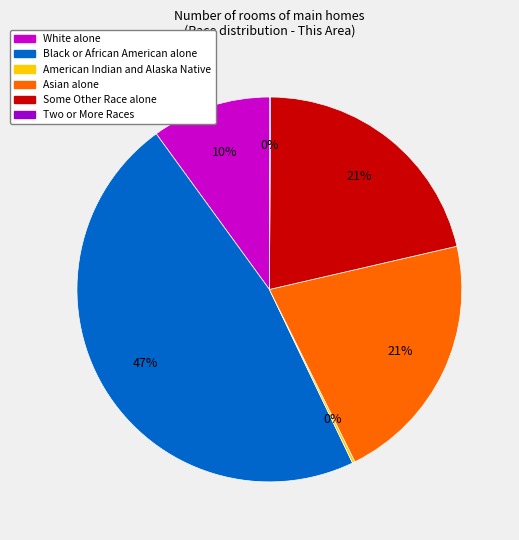

Is there a majority slice in this chart?

No